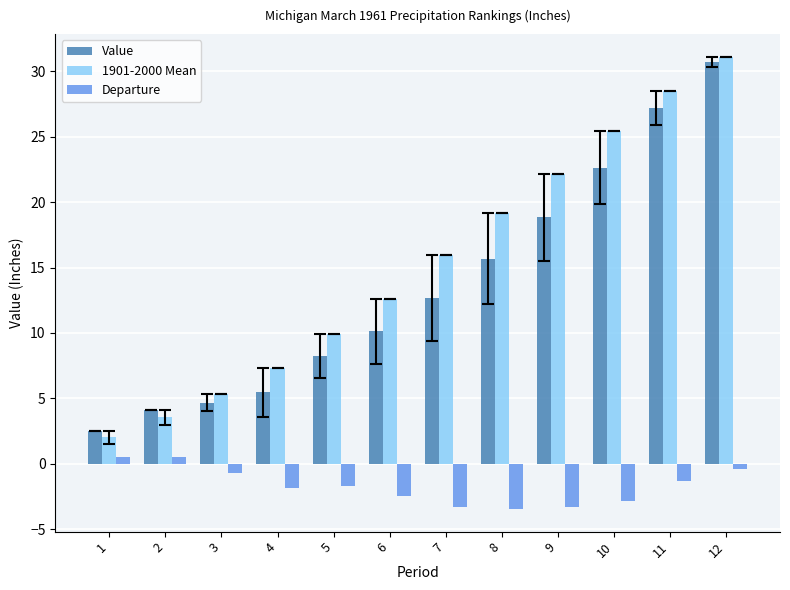

At which label does Value first exceed 12?

7